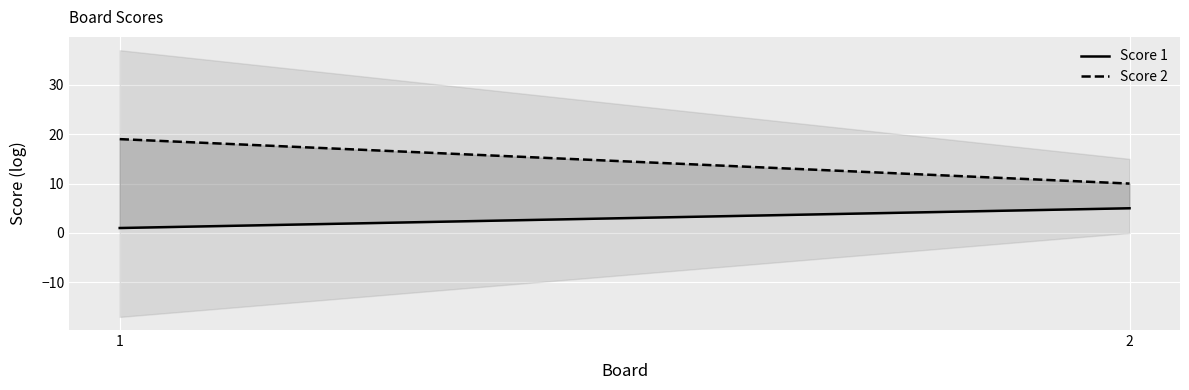

What is the sum of the Score 2 values at 2 and 1?

29